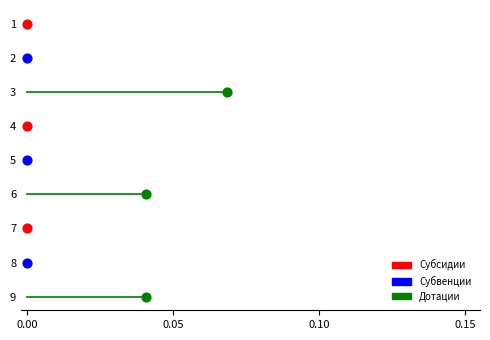

Which series reaches the minimum Y coordinate?

Субсидии